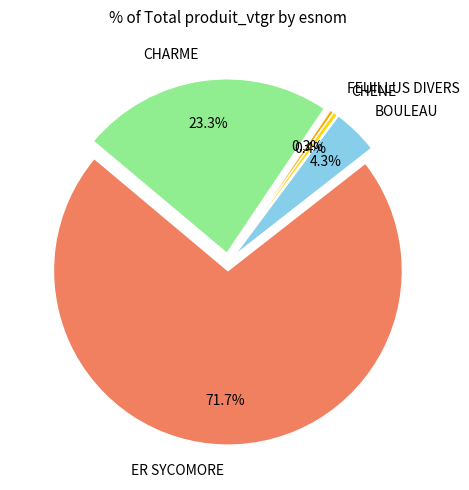

What is the ratio of the value at CHARME to the value at ER SYCOMORE?

0.3